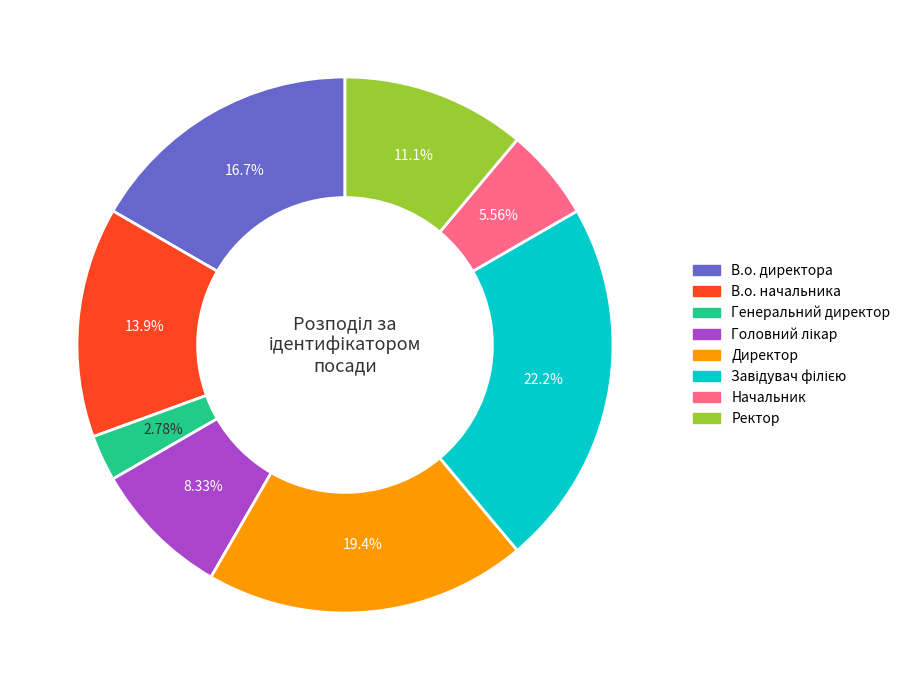

What percentage is NOT represented by Генеральний директор?

97.2%